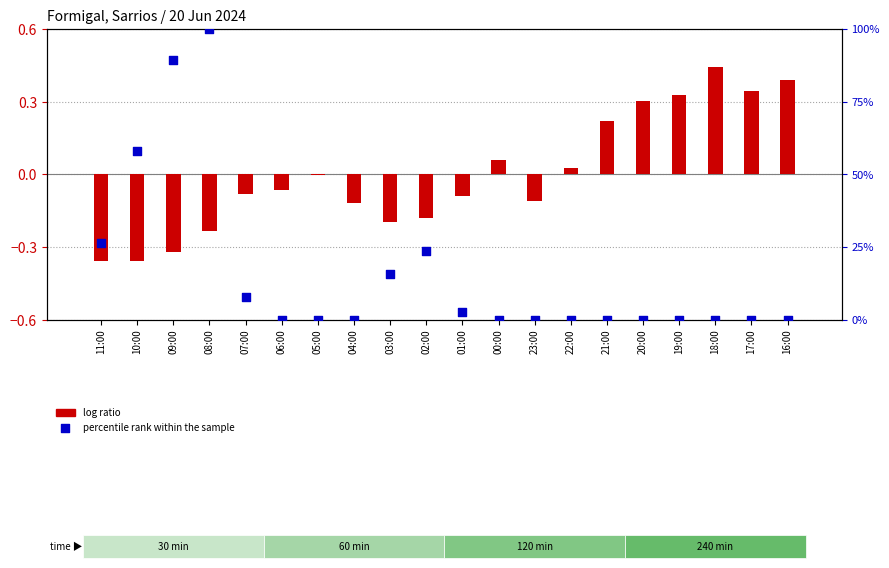

Is the value of percentile rank within the sample at 22:00 greater than the value of log ratio at 09:00?

Yes